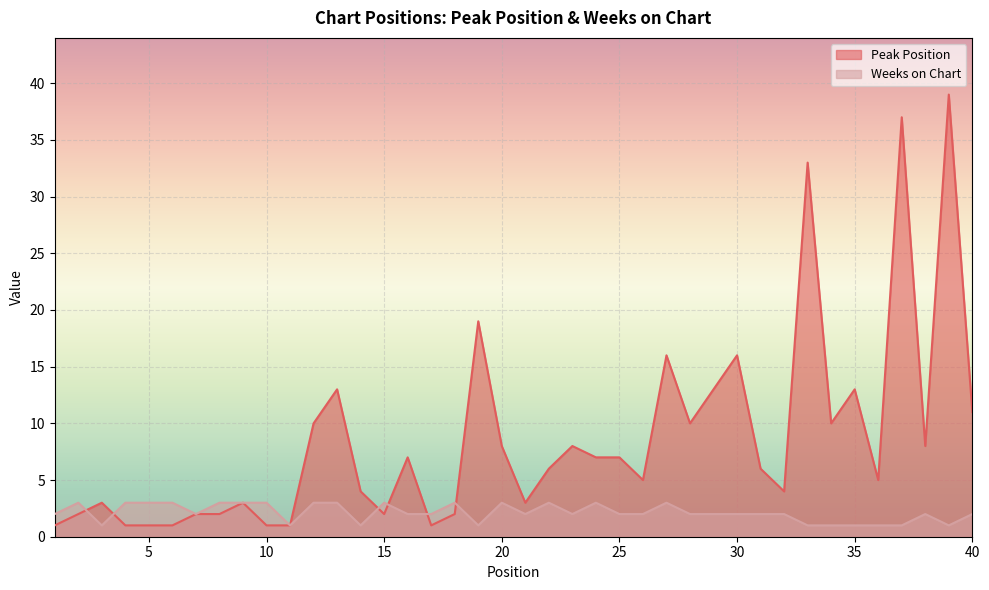

The value of Weeks on Chart at 33 is 1. True or false?

False